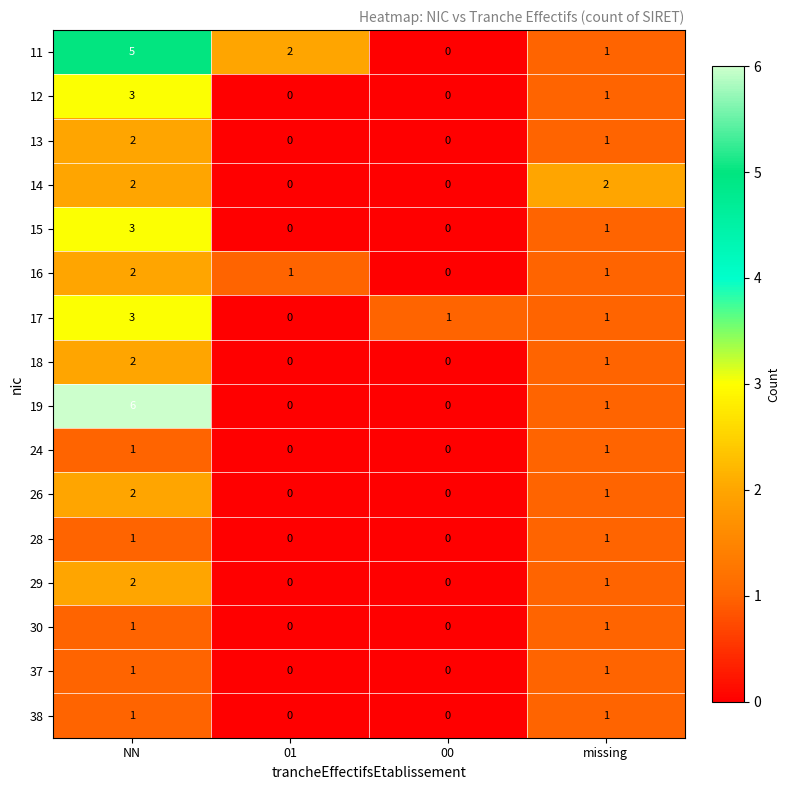

Between NN and 00, which series saw the biggest shift?

19